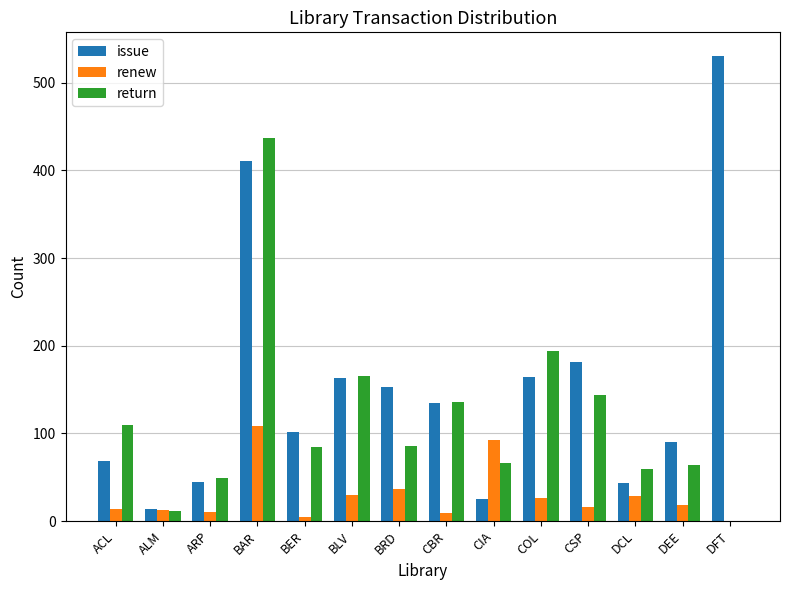

What is the average value of the return series?

115